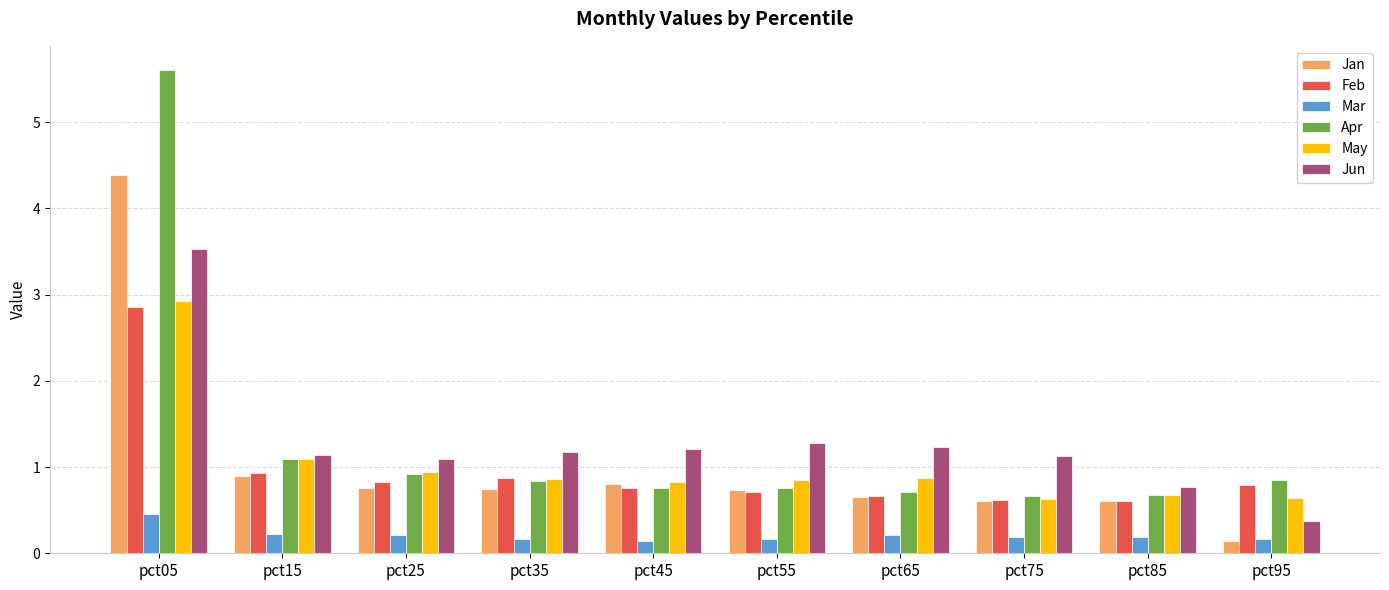

Are the bars horizontal?

No